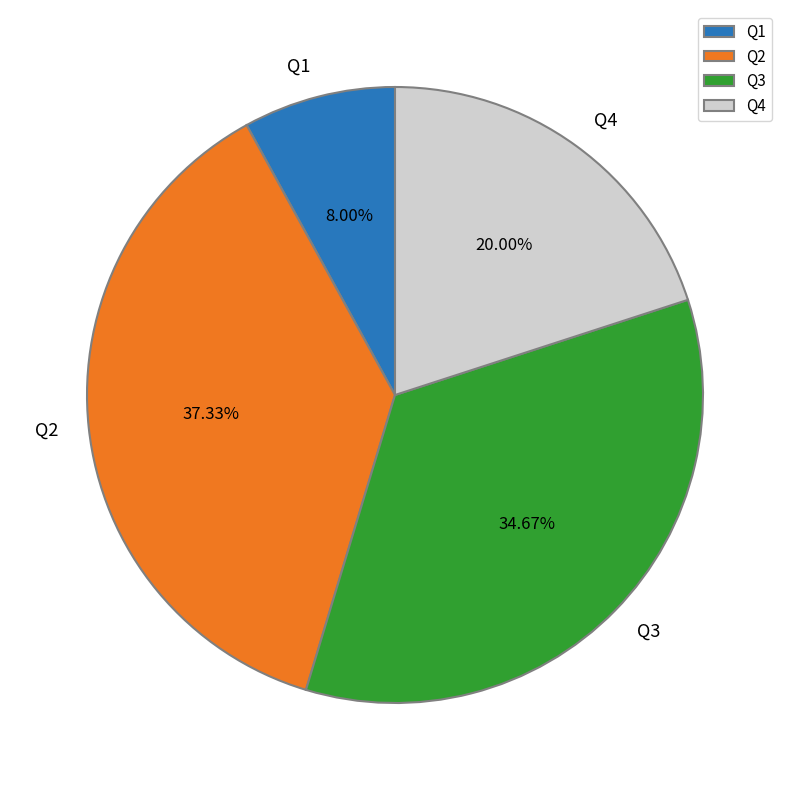

What percentage is NOT represented by Q1?

92.0%